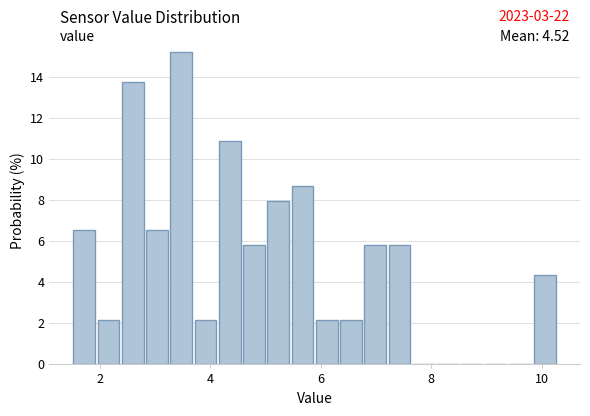

Read against the x-axis, roughly where is the centre of the tallest bar?

3.4